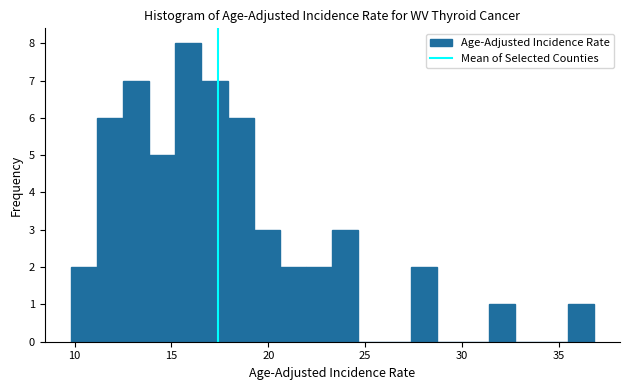

Read against the x-axis, roughly where is the centre of the tallest bar?

16.0